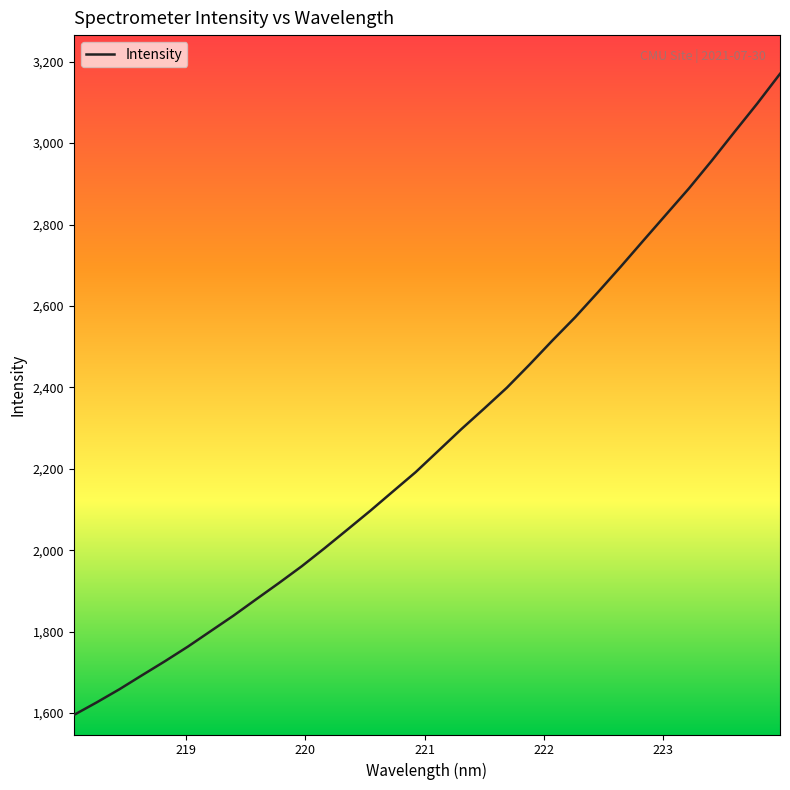

True or false: there are more than 0 points higher than both neighbors.

False